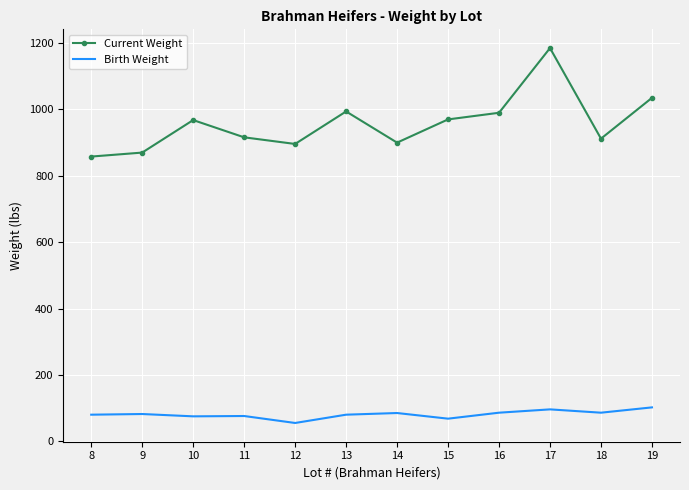

How many distinct data groups are displayed?

2